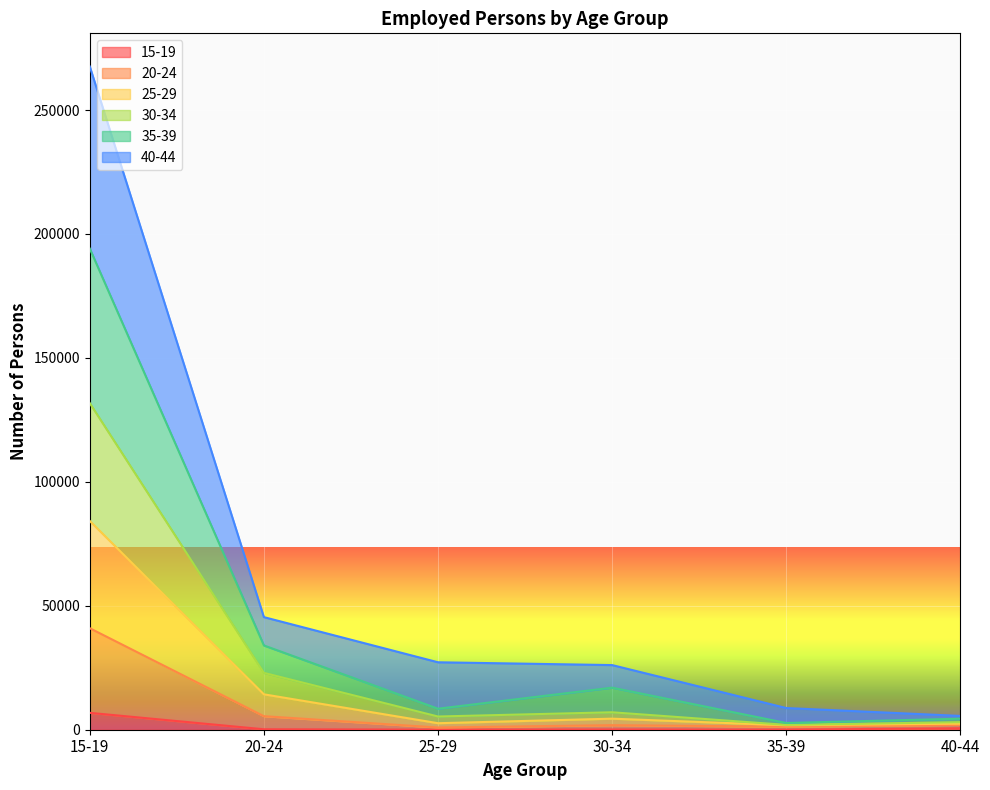

What value does the 15-19 series have at 20-24, to the nearest 50?

200